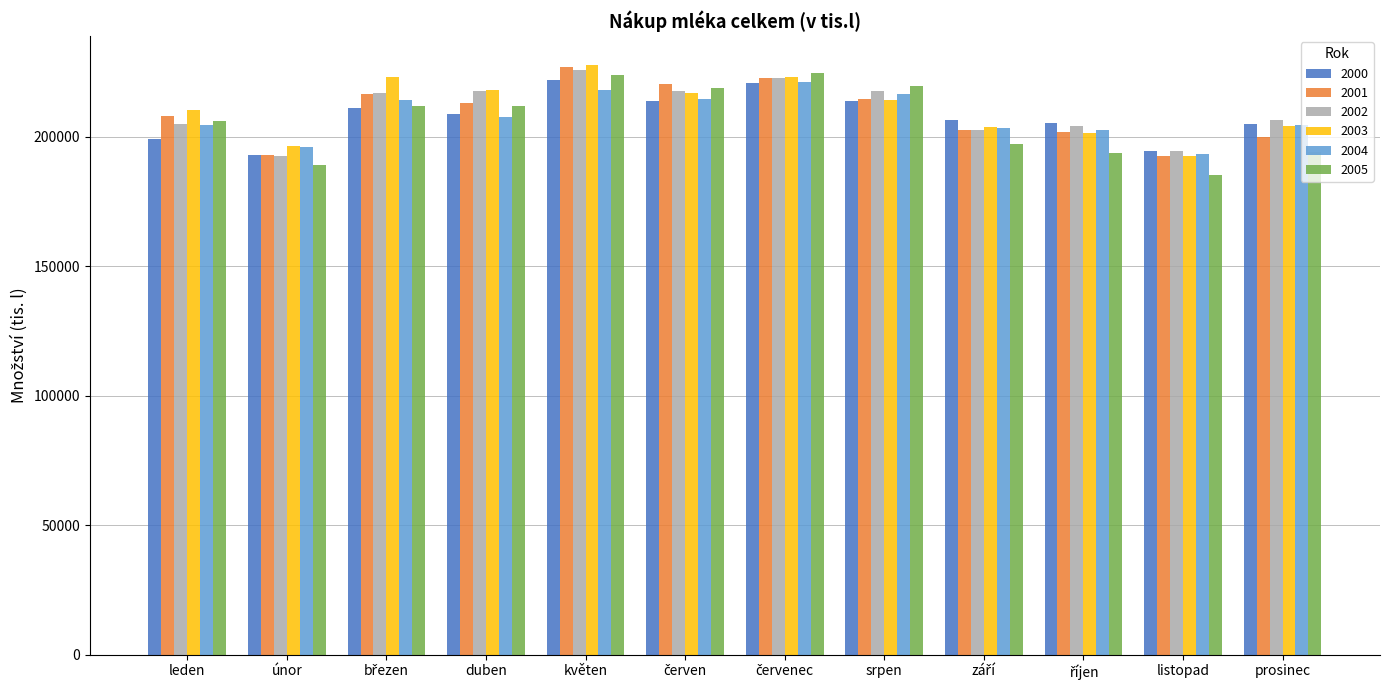

What is the value of the 2005 bar at the 2nd from the left?

189069